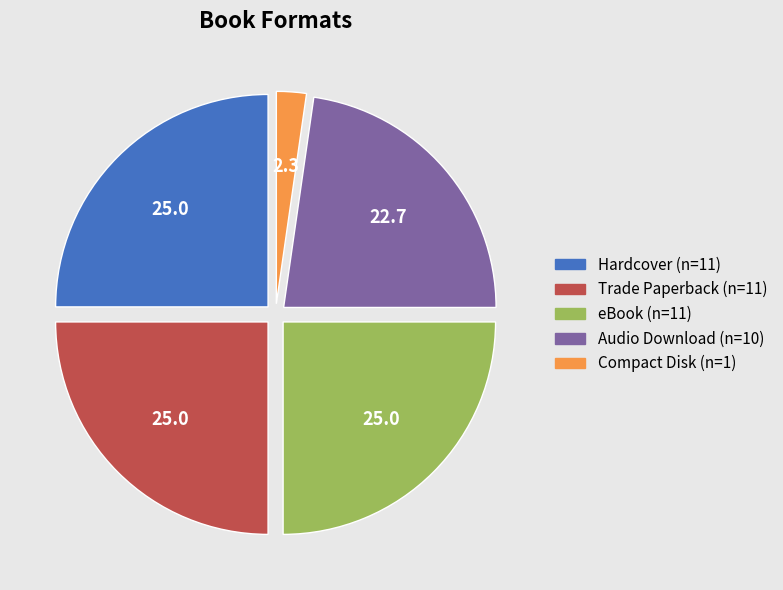

How many segments does this pie chart have?

5